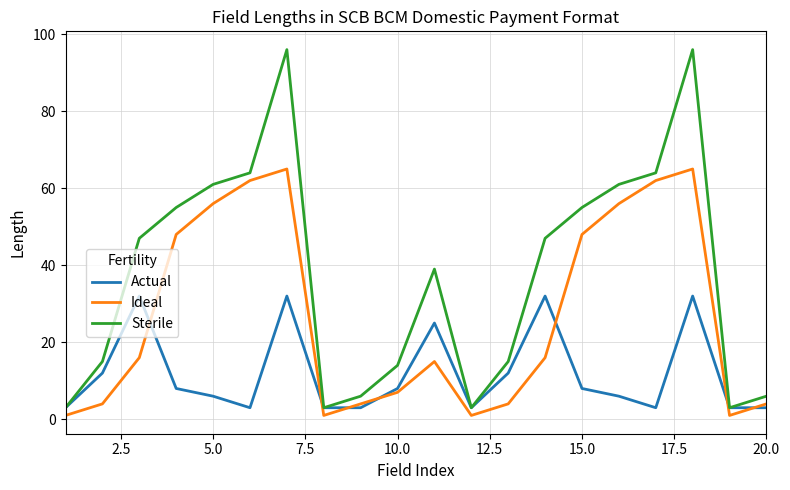

Which series has the largest total across all categories?

Sterile